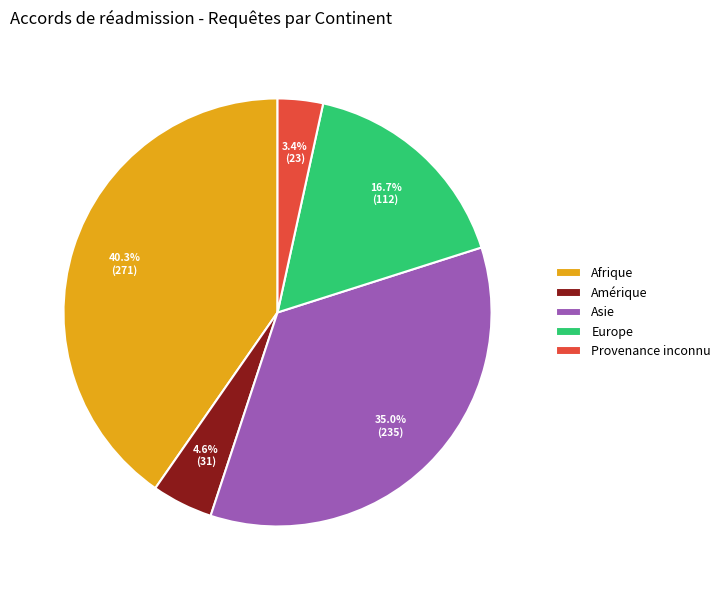

What is the ratio of the value at Asie to the value at Amérique?

7.6